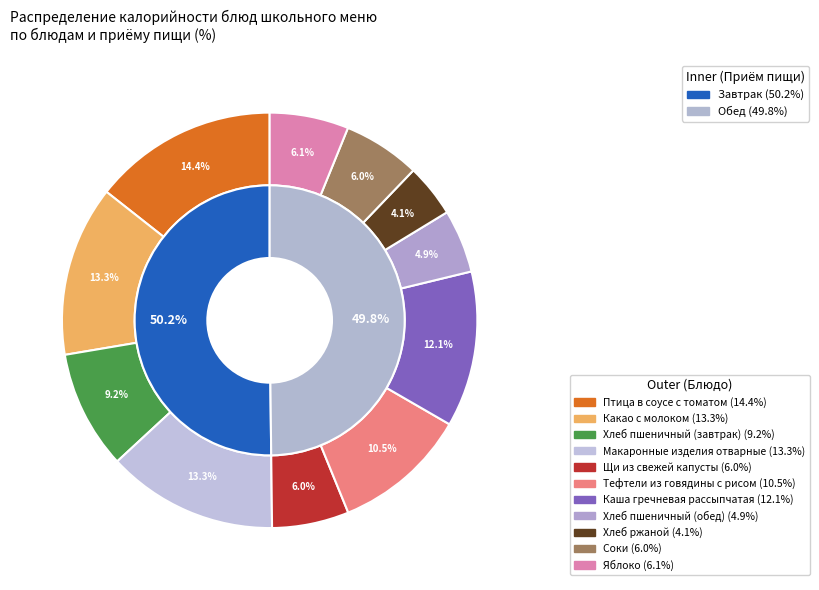

Between Макаронные изделия отварные and Хлеб пшеничный (завтрак), which is larger?

Макаронные изделия отварные